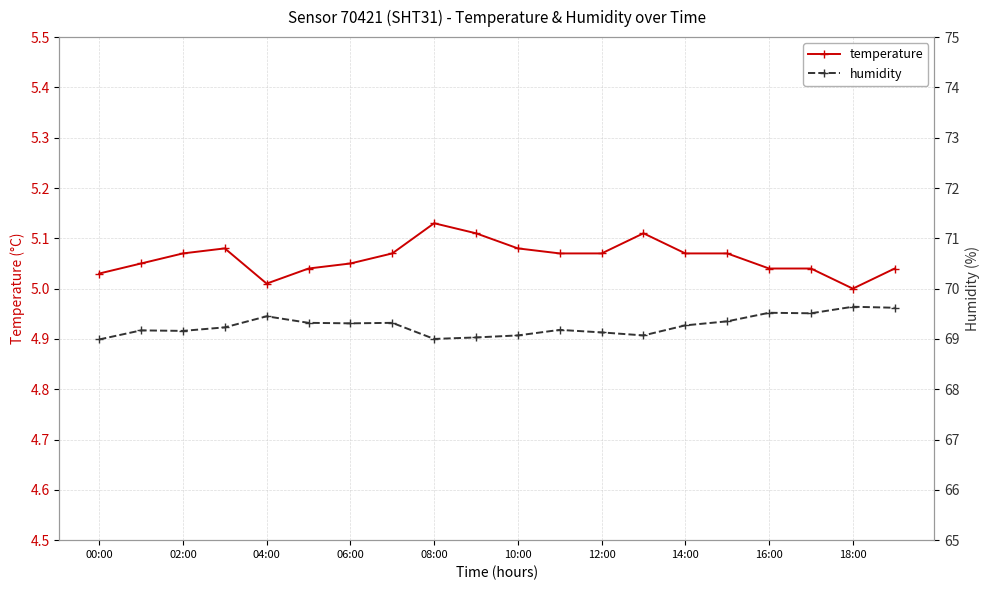

At which category does temperature reach its first local valley?

04:00